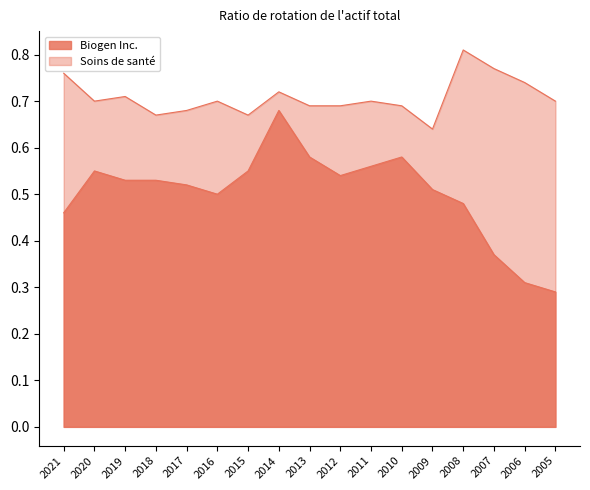

What is the maximum value shown in the chart?

0.8